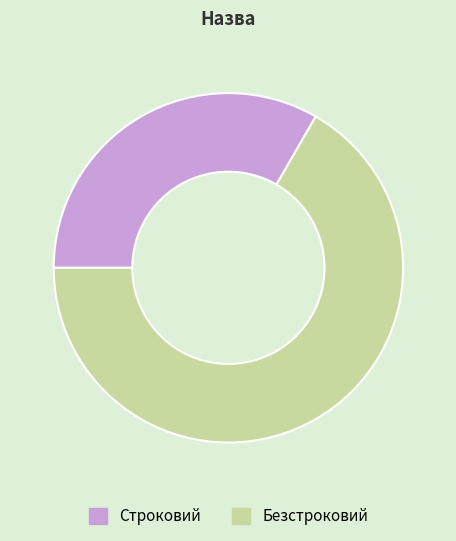

Approximately how many times larger is the value at Безстроковий compared to Строковий?

2.0